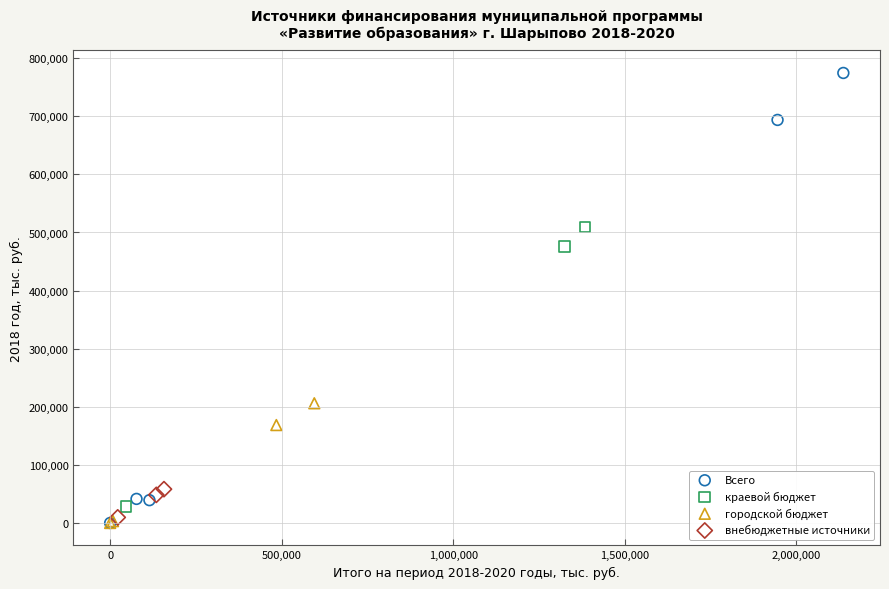

Which series has the largest Y range (max minus min)?

Всего